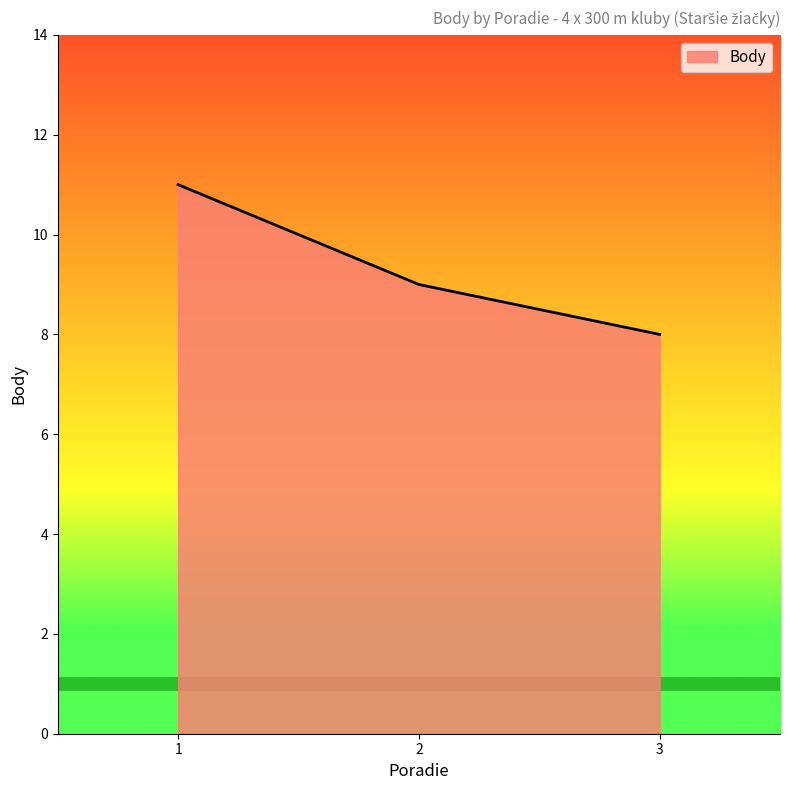

The chart shows a value of 4 at 2. True or false?

False